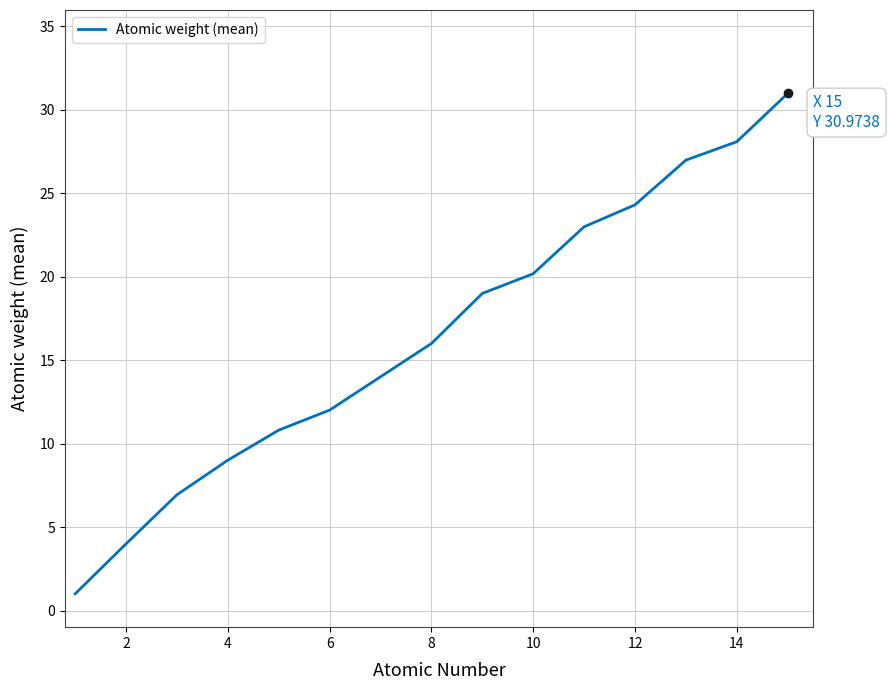

Count the number of categories in the chart.

15